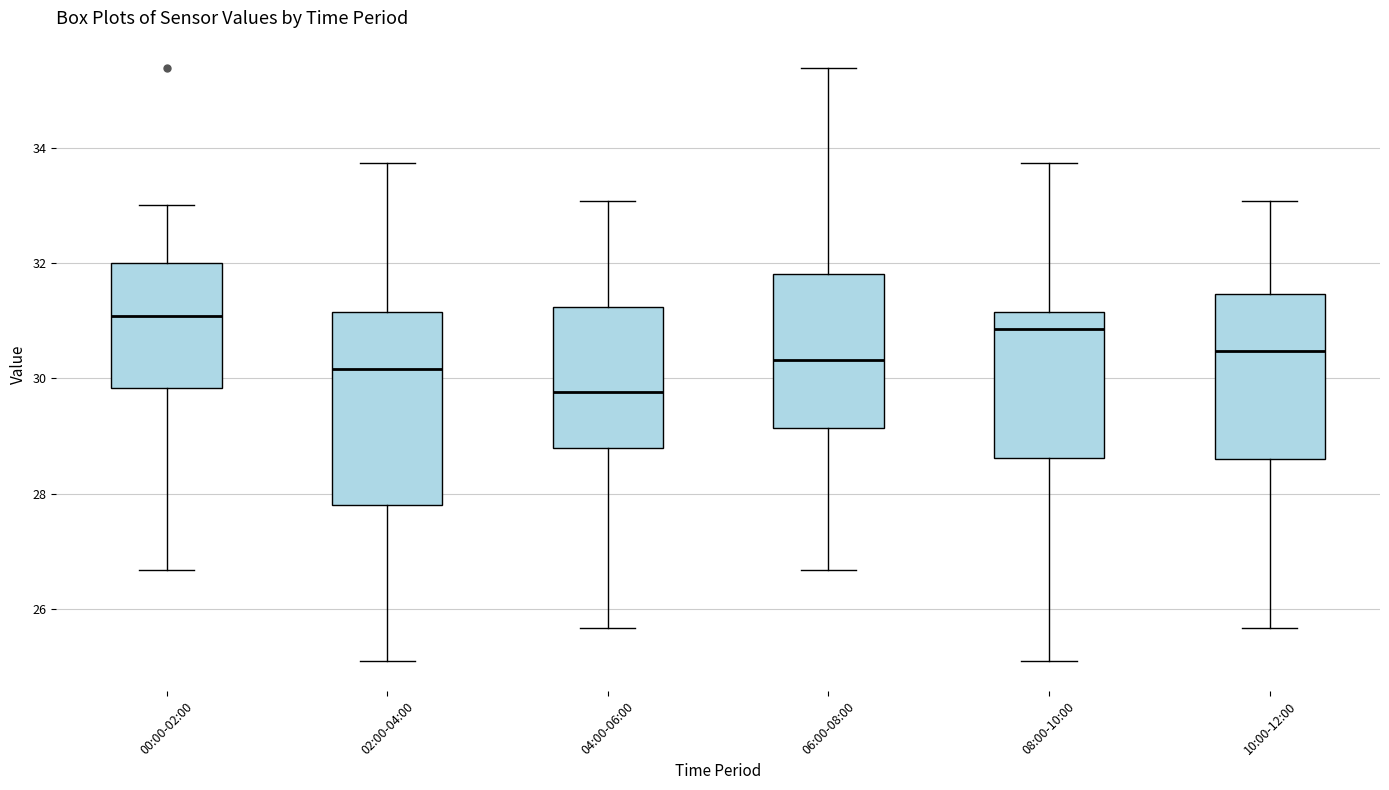

Reading left to right, transcribe this box plot: for each box, give where its median line is, the range the box spans, and where its two whiskers end, as read against the y-axis. The values are not printed on the chart, so give them approximately, as read against the axis.

00:00-02:00: median 31.0, box 29.8 to 32.0, whiskers 26.6 to 33.0
02:00-04:00: median 30.2, box 27.8 to 31.2, whiskers 25.0 to 33.8
04:00-06:00: median 29.8, box 28.8 to 31.2, whiskers 25.6 to 33.0
06:00-08:00: median 30.4, box 29.2 to 31.8, whiskers 26.6 to 35.4
08:00-10:00: median 30.8, box 28.6 to 31.2, whiskers 25.0 to 33.8
10:00-12:00: median 30.4, box 28.6 to 31.4, whiskers 25.6 to 33.0